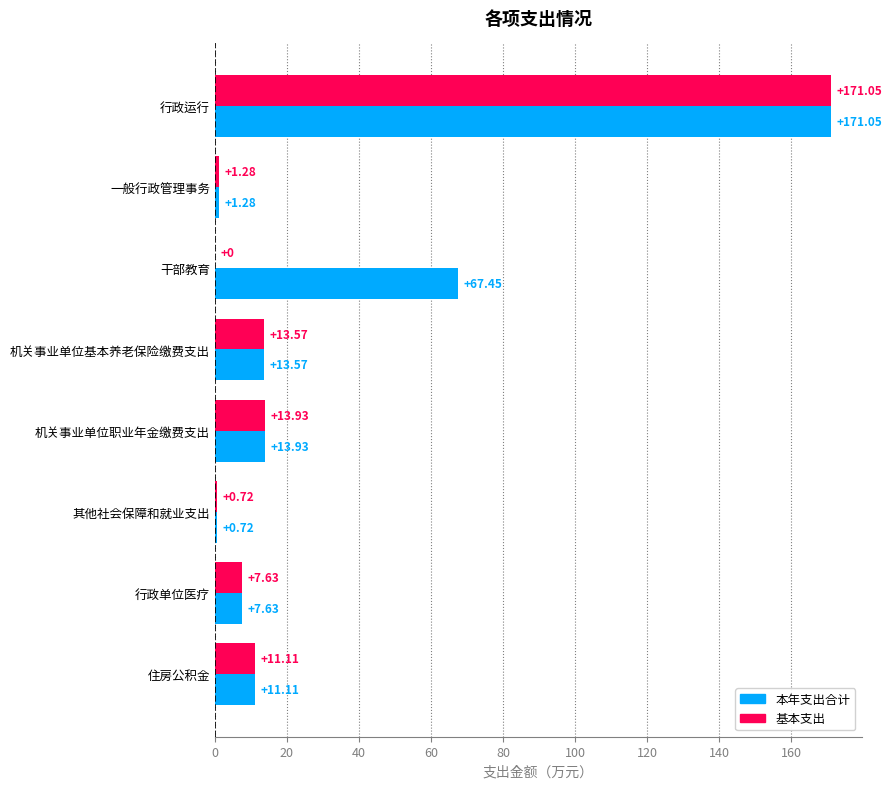

Which category has the highest value across all series?

行政运行